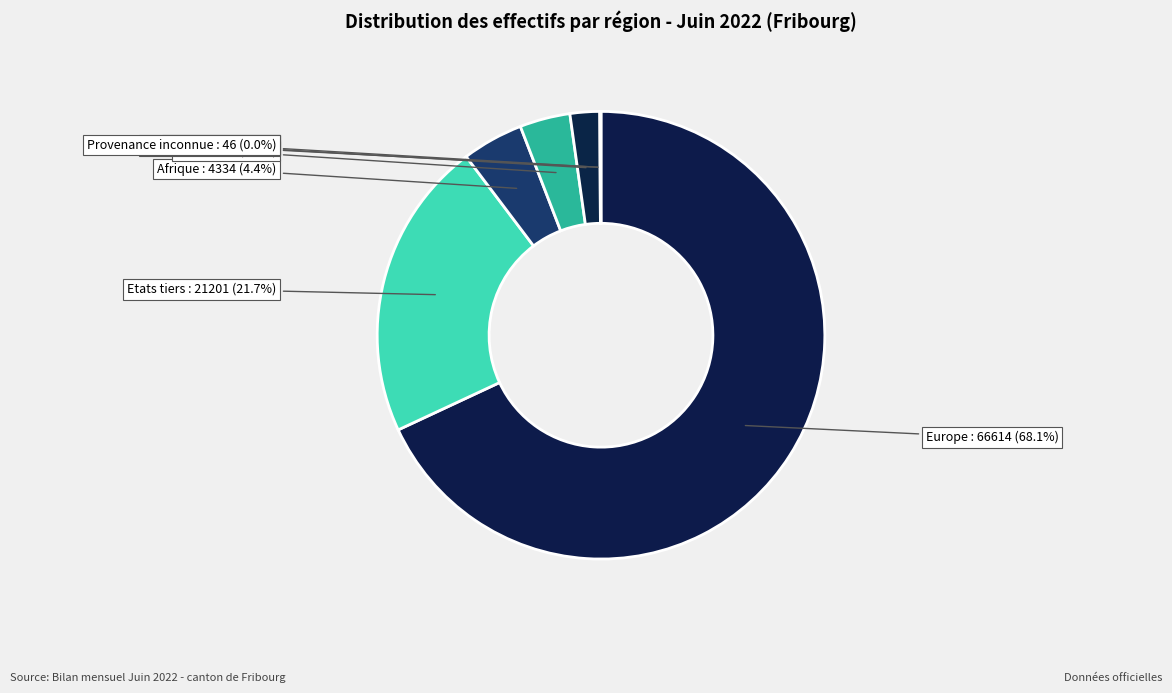

To the nearest percent, what is the average slice percentage?

14%